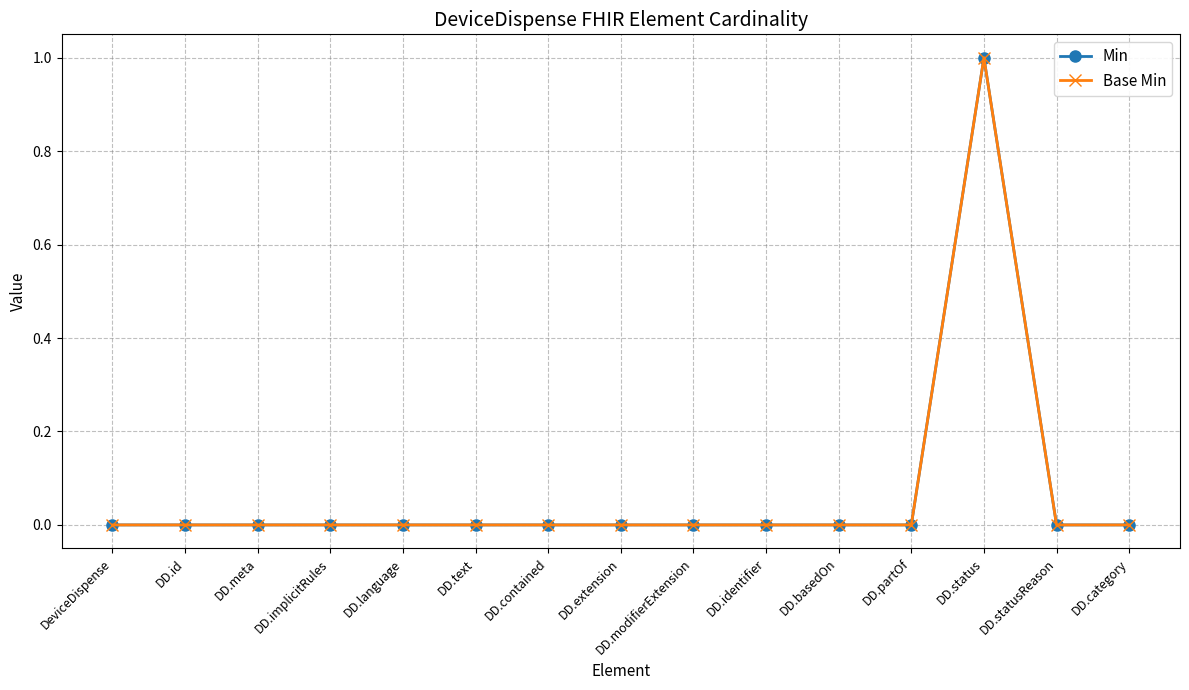

How many lines are shown in the chart?

2